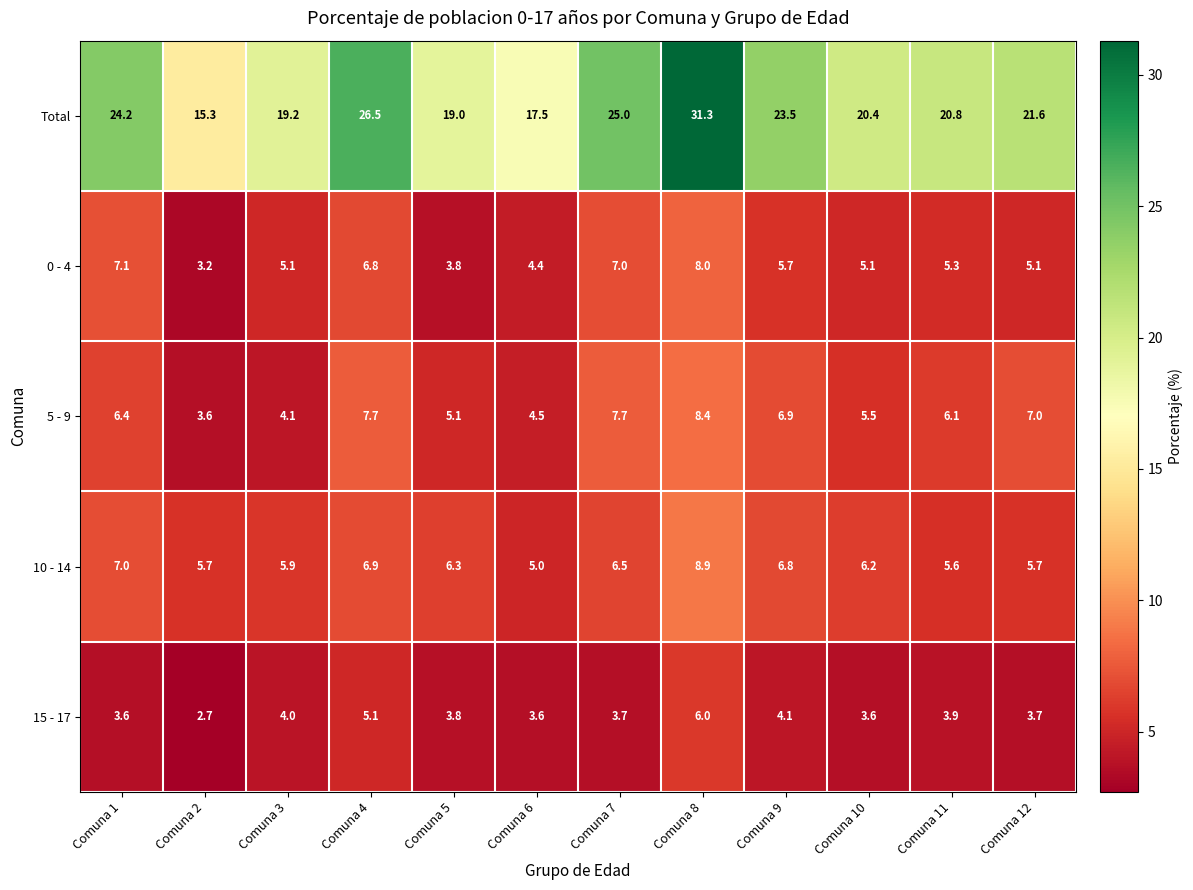

What is the sum of all 0 - 4 values?

66.6